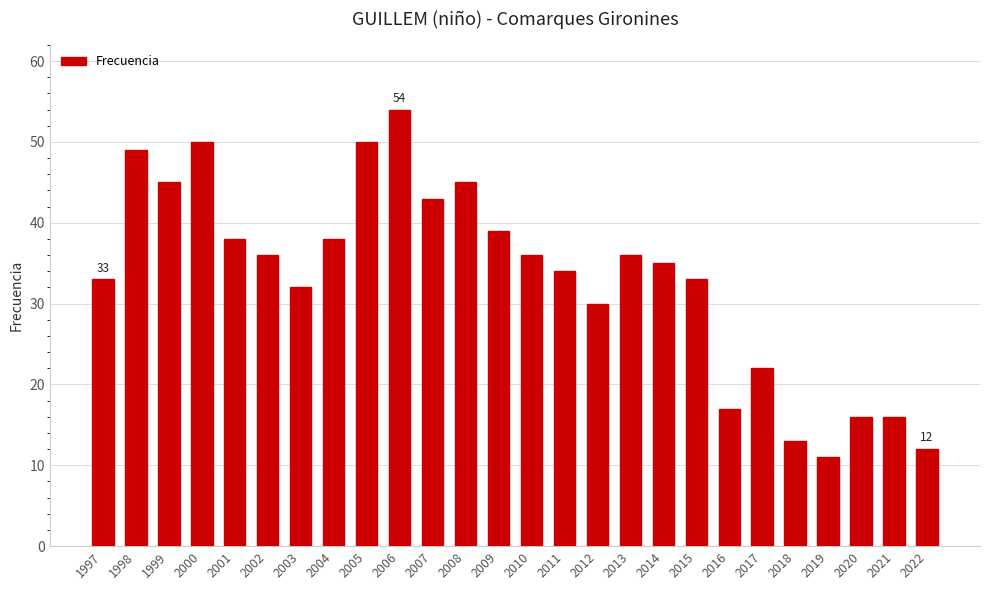

Where does the data first go above 36?

1998